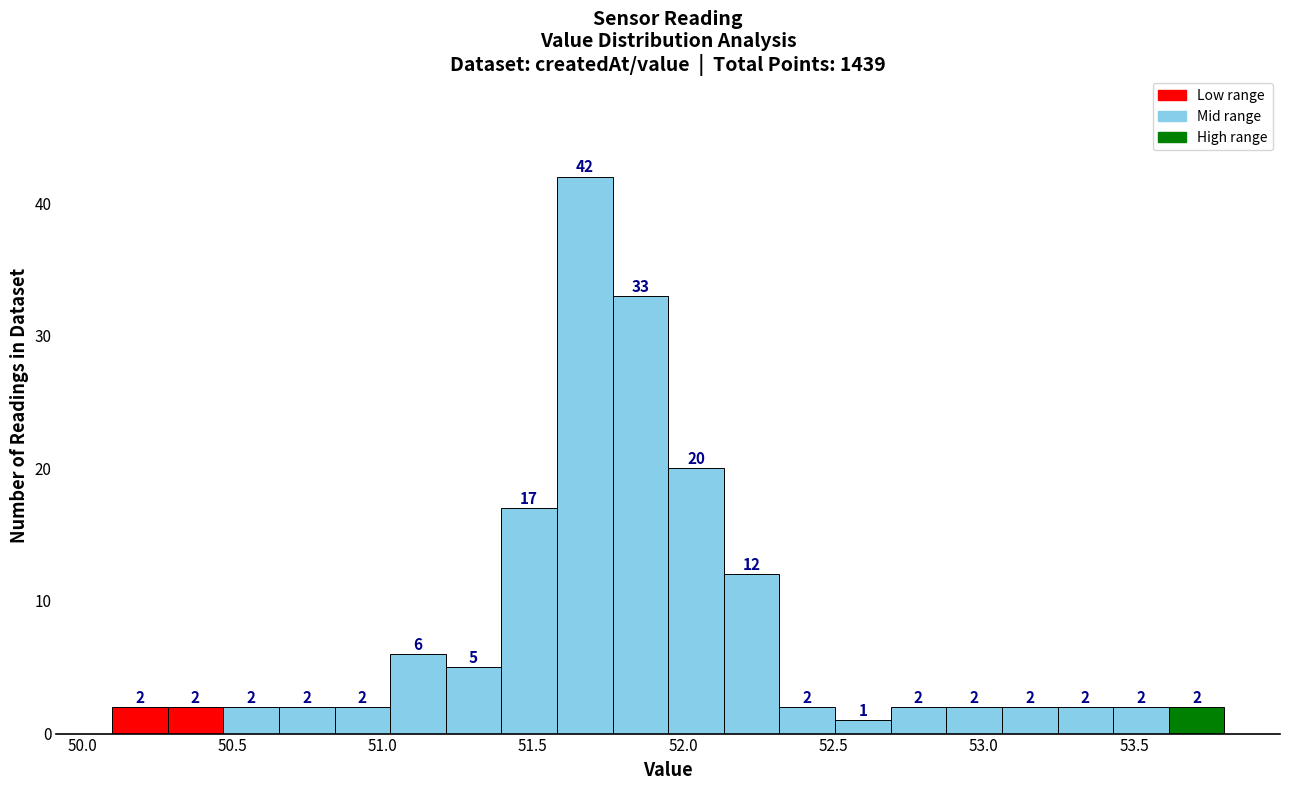

Around what value on the x-axis is the tallest bar? Give the approximate position of its centre, as read against the axis.

51.65